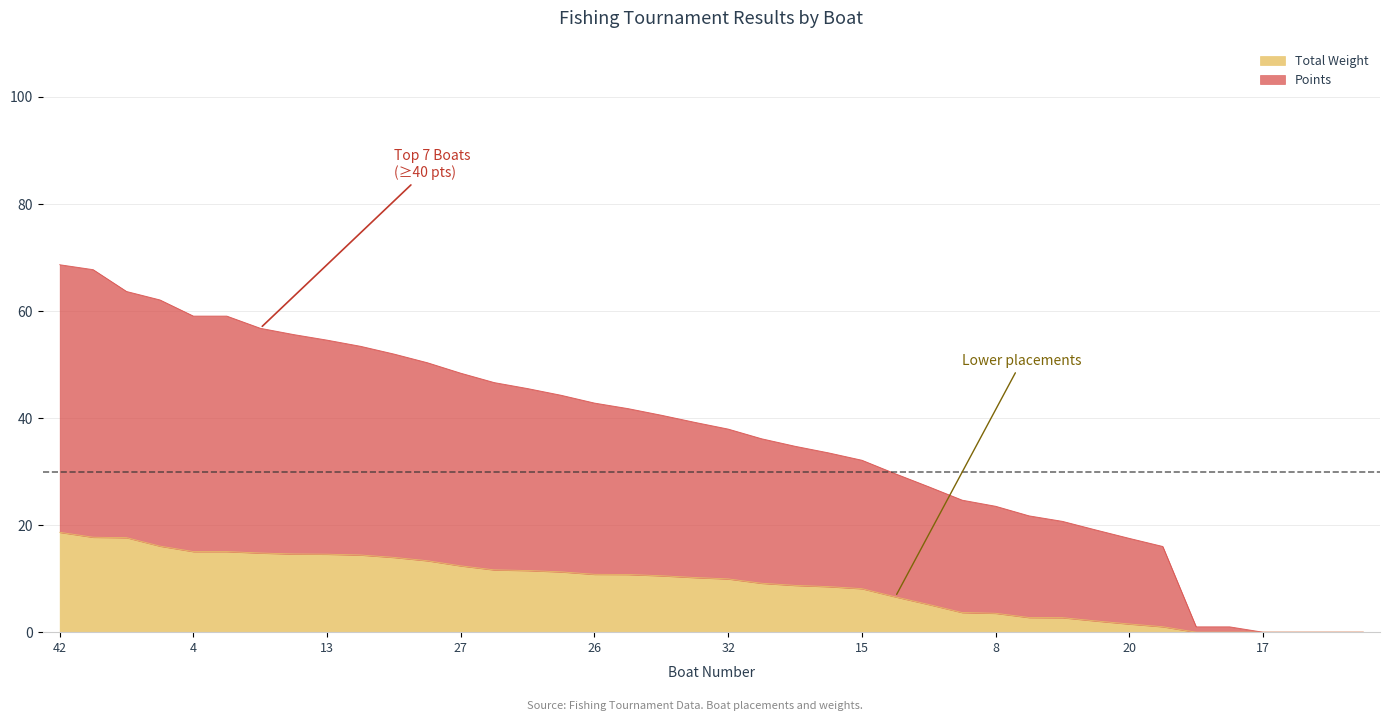

How many values in Total Weight are above zero?

34